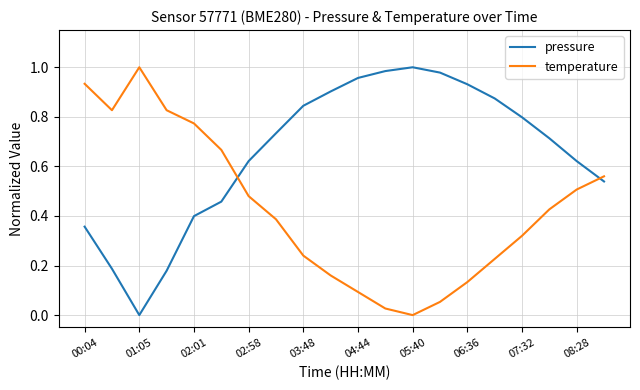

Rank the series by their average value, from highest to lowest.

pressure, temperature